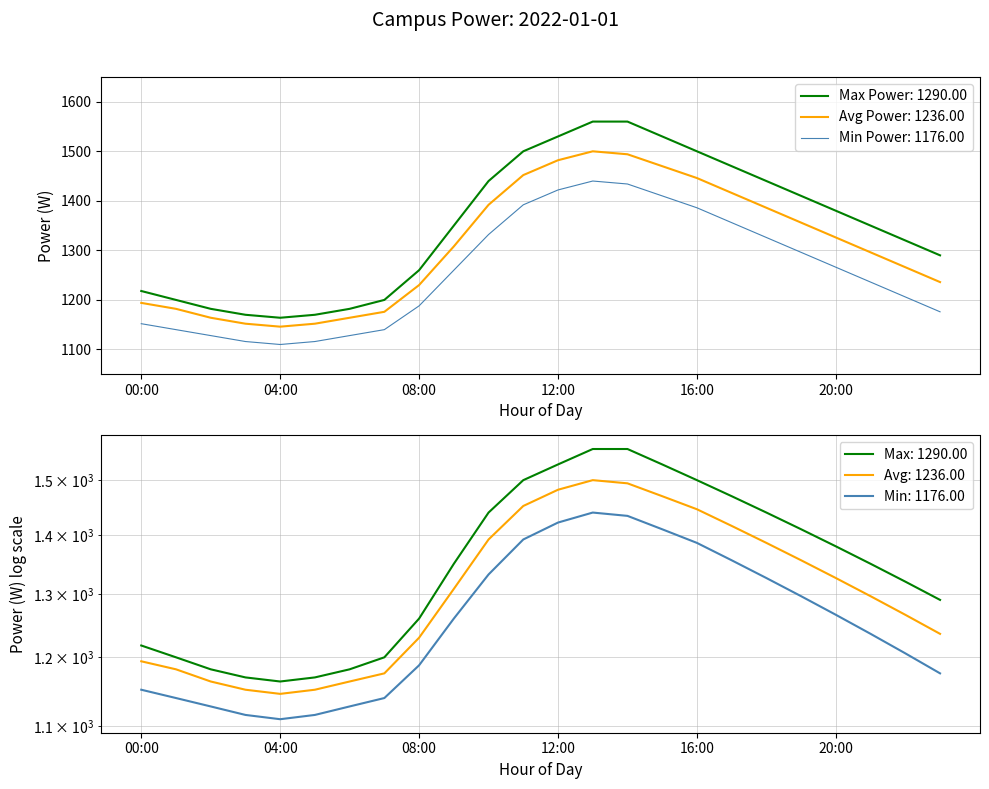

Rank the series by their average value, from highest to lowest.

Max Power, Avg Power, Min Power